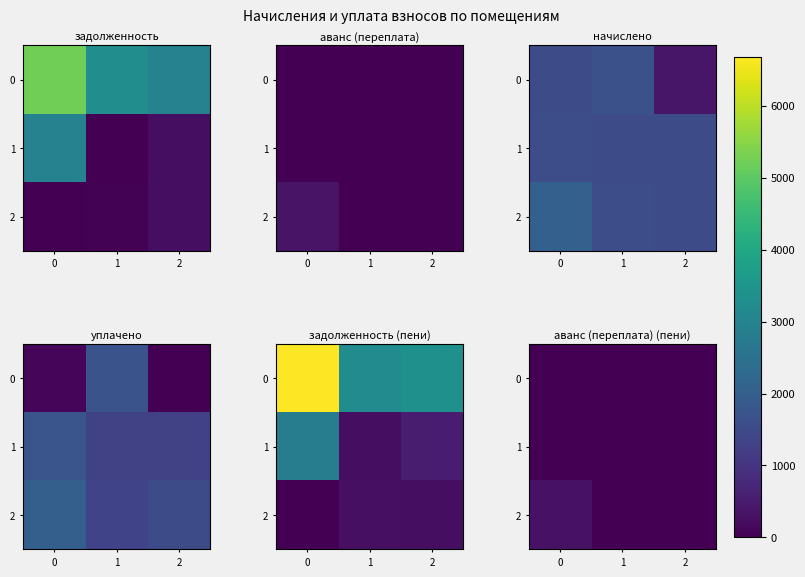

True or false: 1 has a value of 0.0 at 2.

True